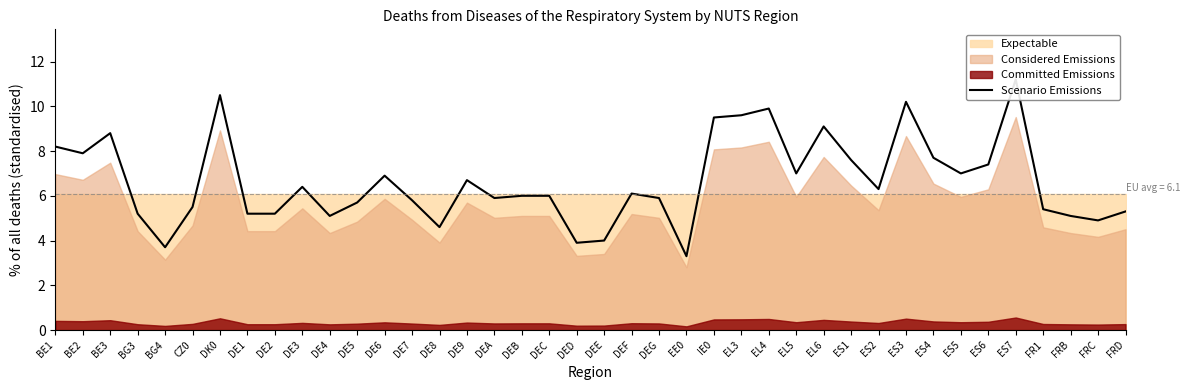

Reading left to right, transcribe all the data shown in this chart.

BE1=8.2	BE2=7.9	BE3=8.8	BG3=5.2	BG4=3.7	CZ0=5.5	DK0=10.5	DE1=5.2	DE2=5.2	DE3=6.4	DE4=5.1	DE5=5.7	DE6=6.9	DE7=5.8	DE8=4.6	DE9=6.7	DEA=5.9	DEB=6.0	DEC=6.0	DED=3.9	DEE=4.0	DEF=6.1	DEG=5.9	EE0=3.3	IE0=9.5	EL3=9.6	EL4=9.9	EL5=7.0	EL6=9.1	ES1=7.6	ES2=6.3	ES3=10.2	ES4=7.7	ES5=7.0	ES6=7.4	ES7=11.2	FR1=5.4	FRB=5.1	FRC=4.9	FRD=5.3